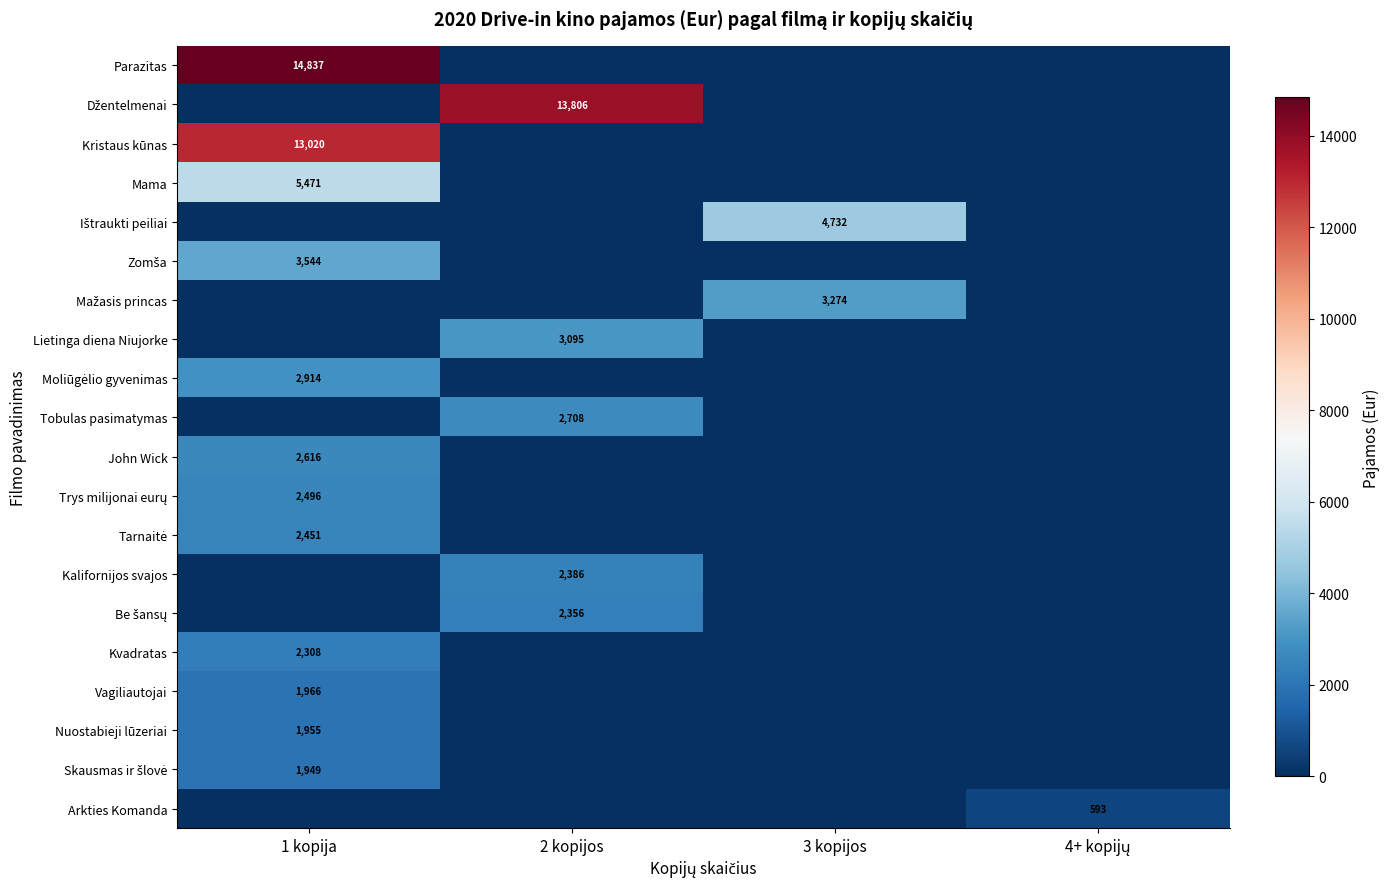

True or false: Kalifornijos svajos has a value of 2386 at 2 kopijos.

True